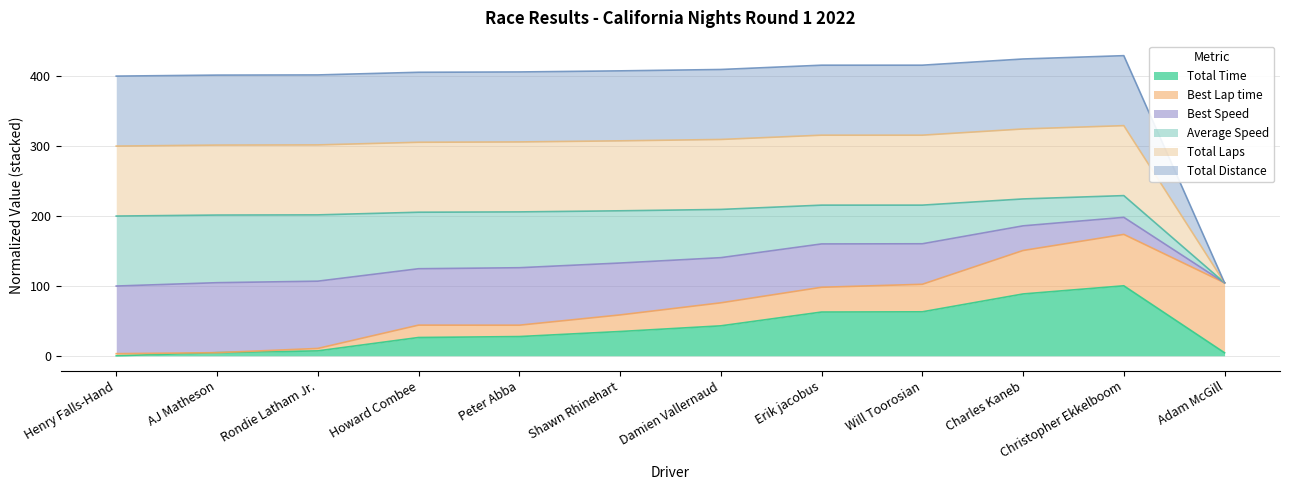

Does the chart display data point markers on the line(s)?

No